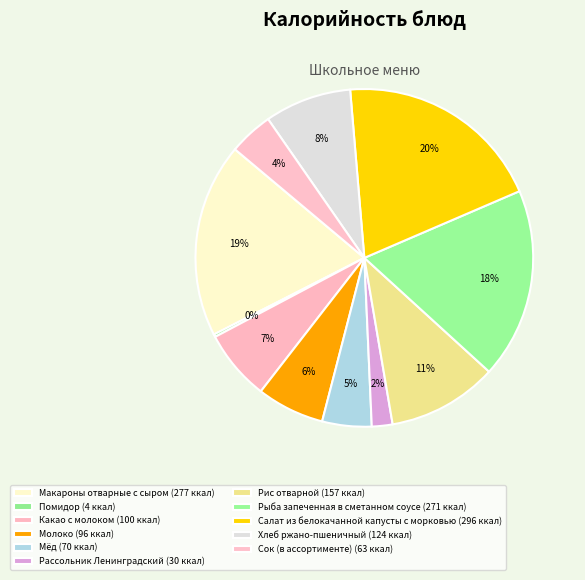

To the nearest percent, what is the difference between the largest and smallest slice percentages?

20%